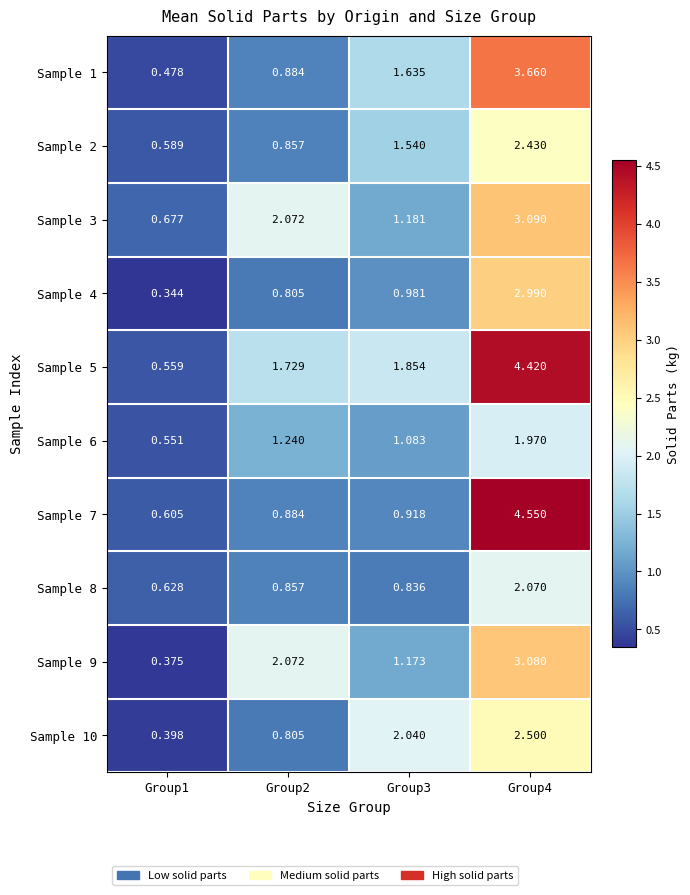

Is the value of Sample 9 at Group3 greater than the value of Sample 5 at Group3?

No